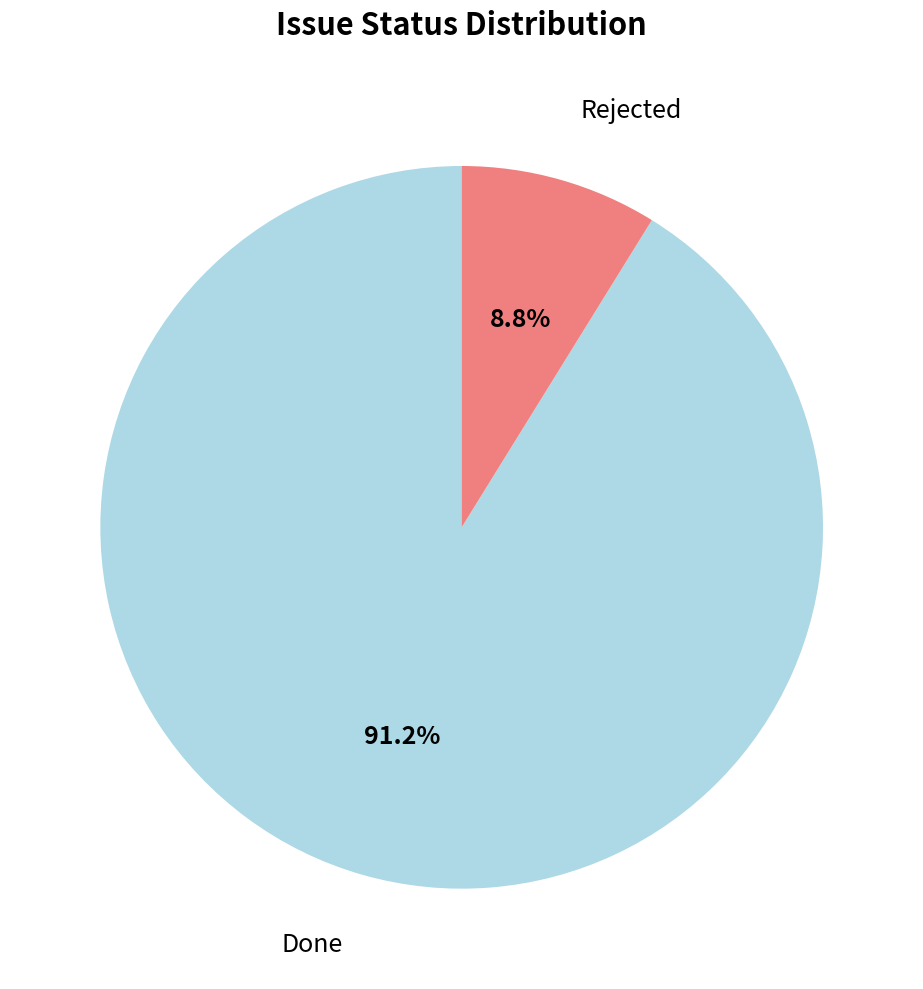

Is there a majority slice in this chart?

Yes